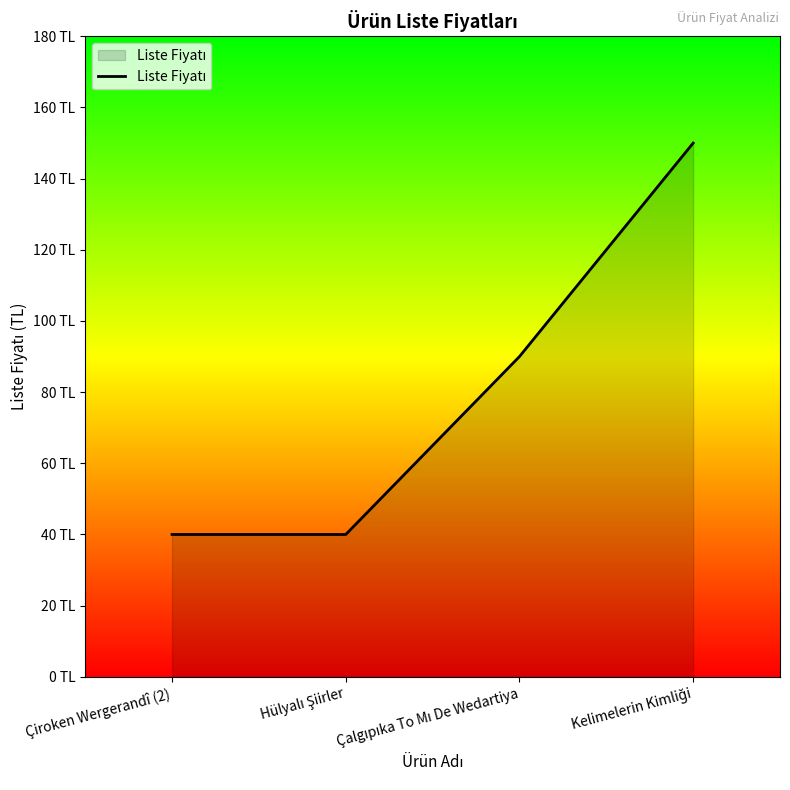

What is the maximum value shown in the chart?

150